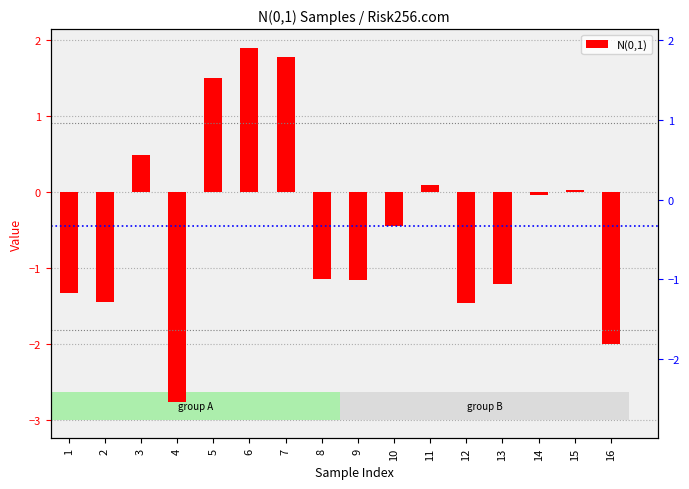

What is the change in value from 9 to 12?

-0.3